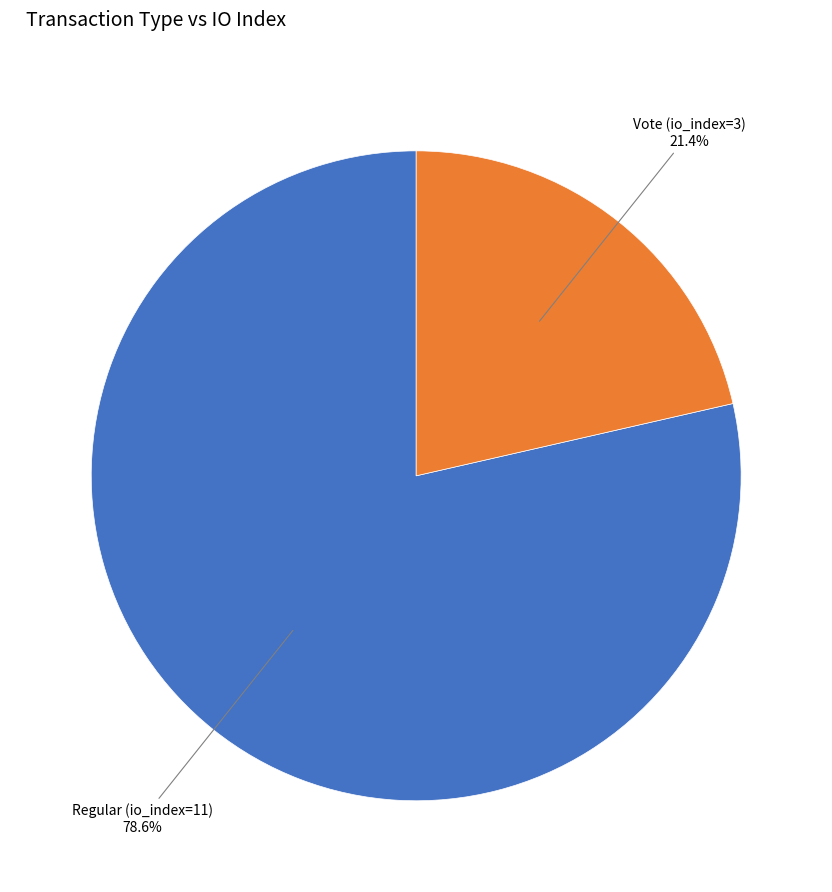

Is there any slice that represents more than half of the pie?

Yes